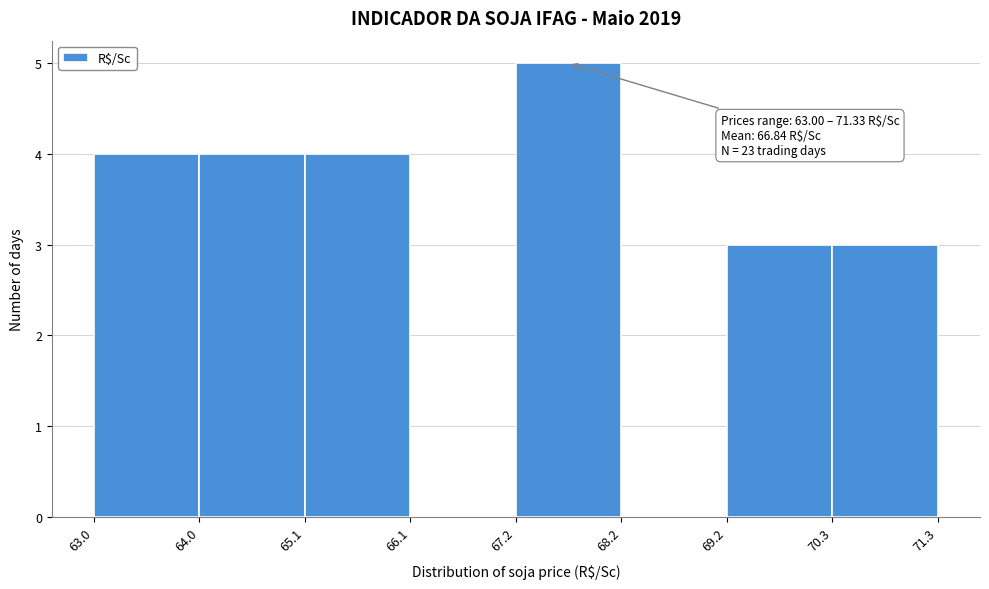

Over which range of the x-axis is the bar tallest?

67.2 to 68.2